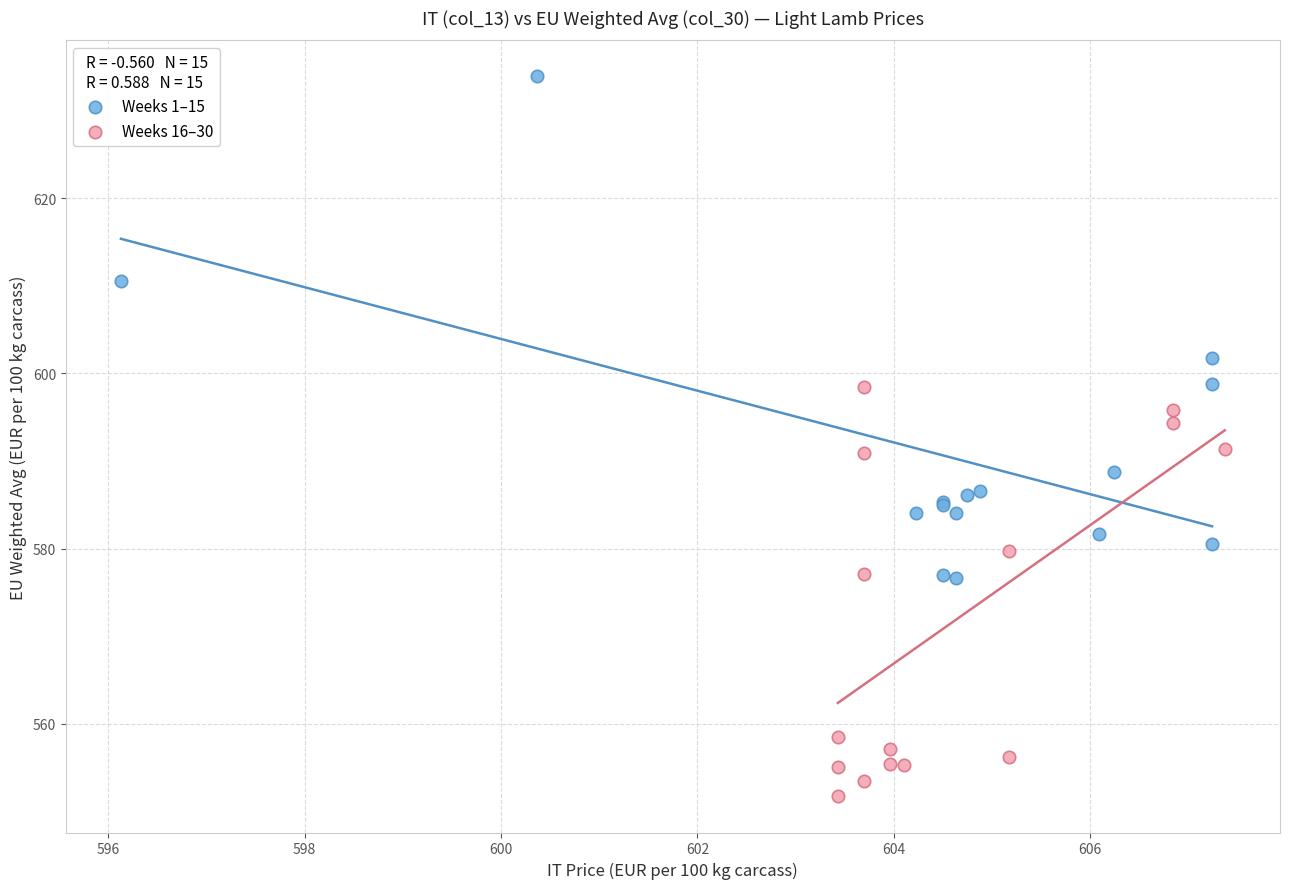

Which series has the largest Y range (max minus min)?

Weeks 1–15